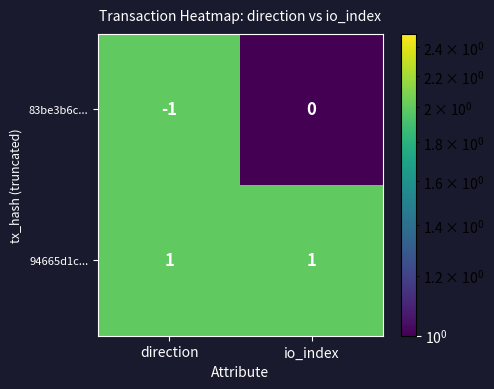

Rank the series by their maximum value, from highest to lowest.

94665d1c..., 83be3b6c...